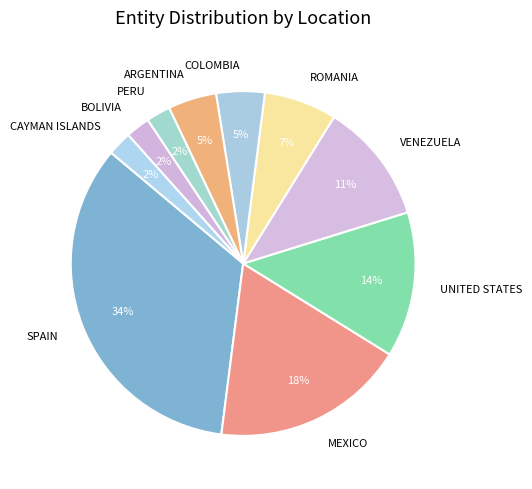

Which has a higher value, UNITED STATES or ARGENTINA?

UNITED STATES